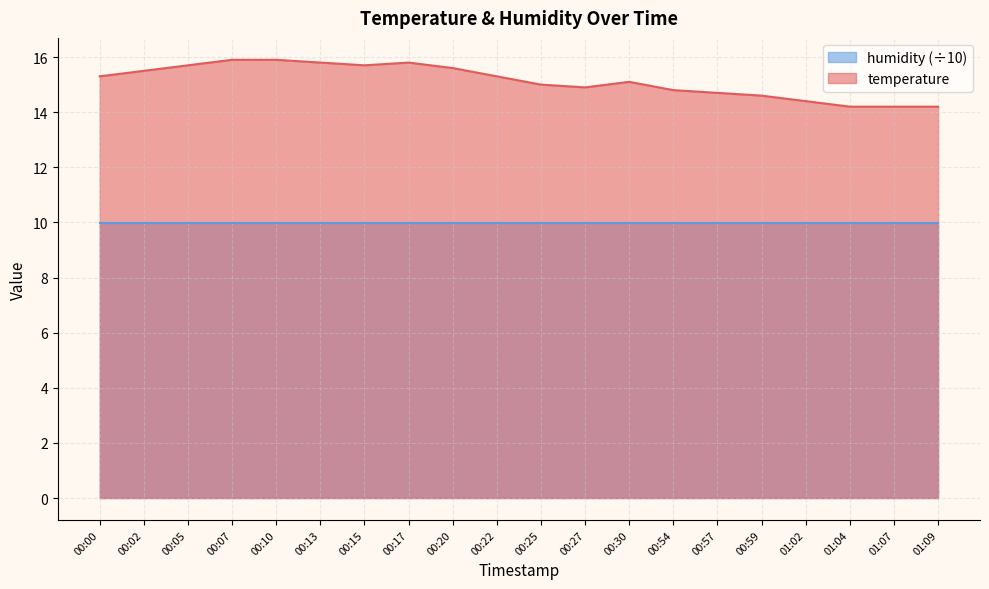

What is the label of the 10th point from the right?

00:25